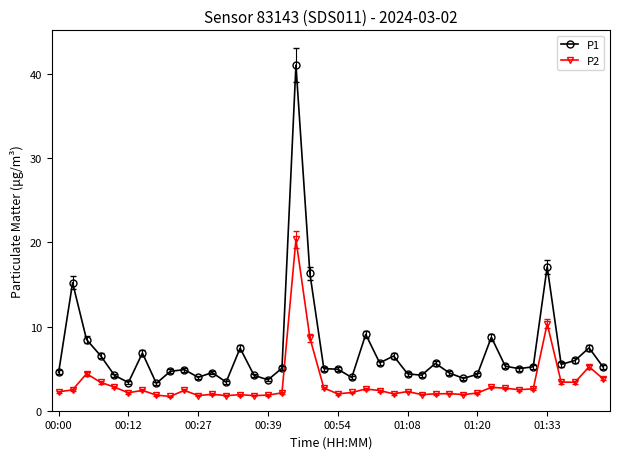

What is the highest value of the P2 series?

20.4